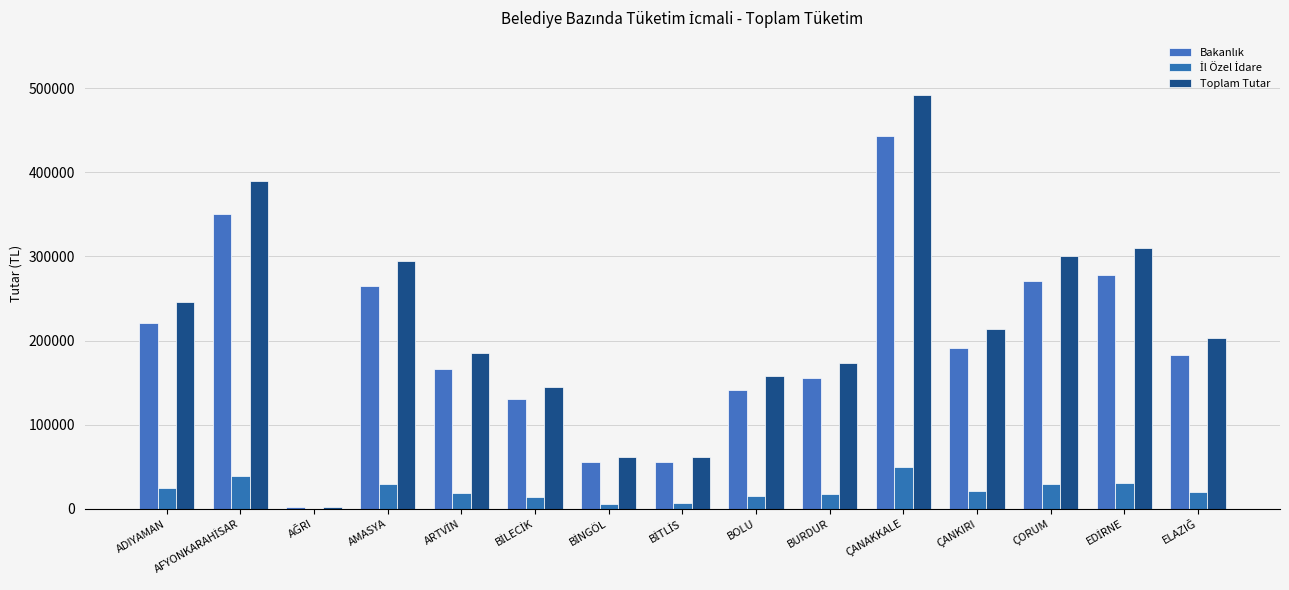

What is the greatest value displayed?

492409.7